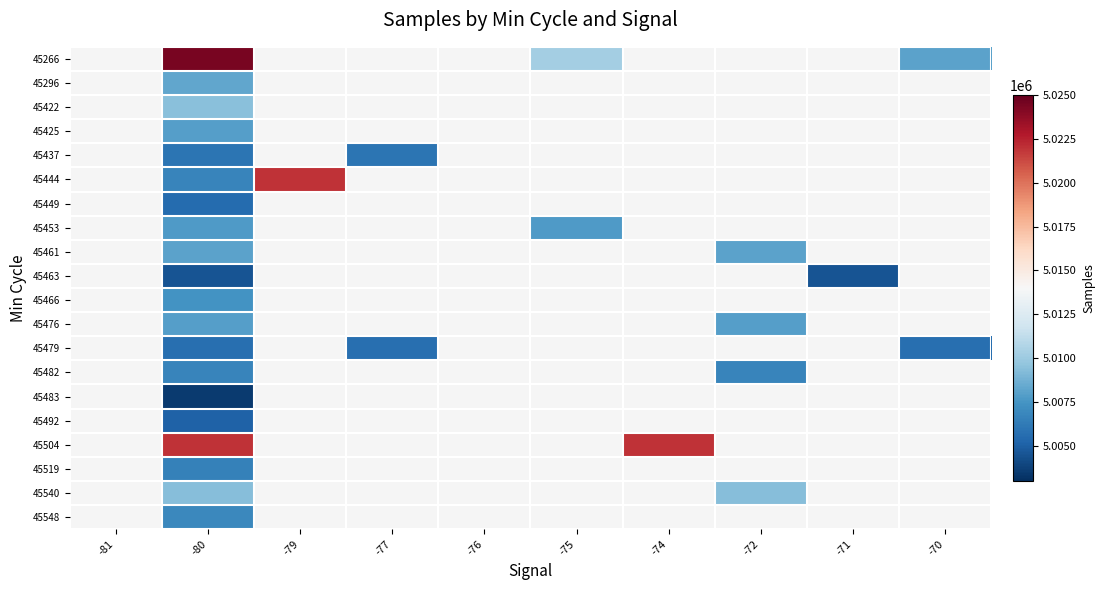

Between -80 and -74, which series saw the biggest shift?

45504